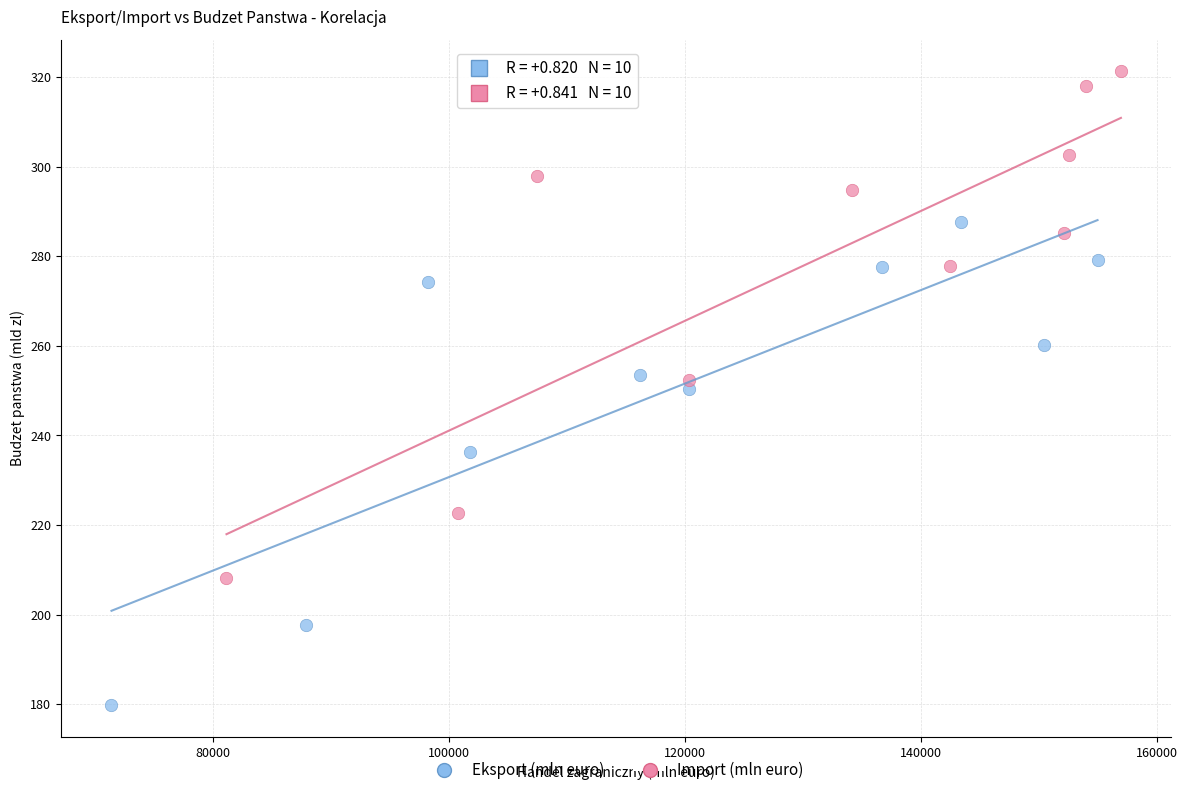

Which series reaches the minimum Y coordinate?

Eksport (mln euro)